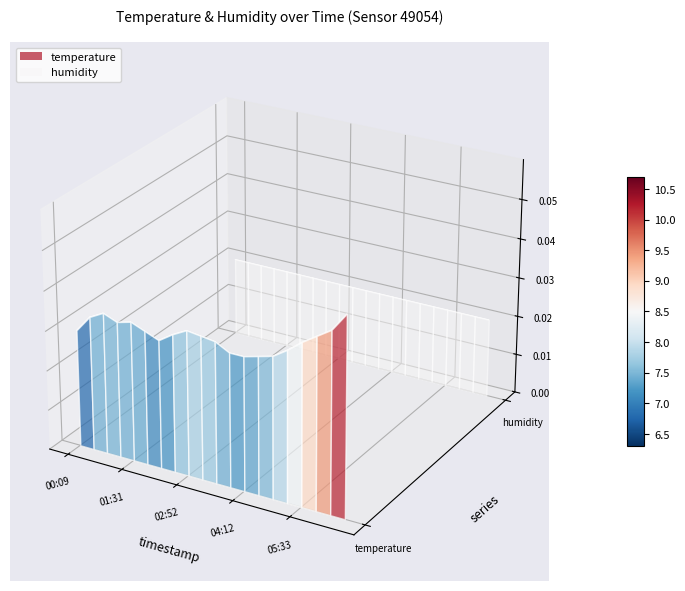

At which label does humidity reach its peak?

00:09